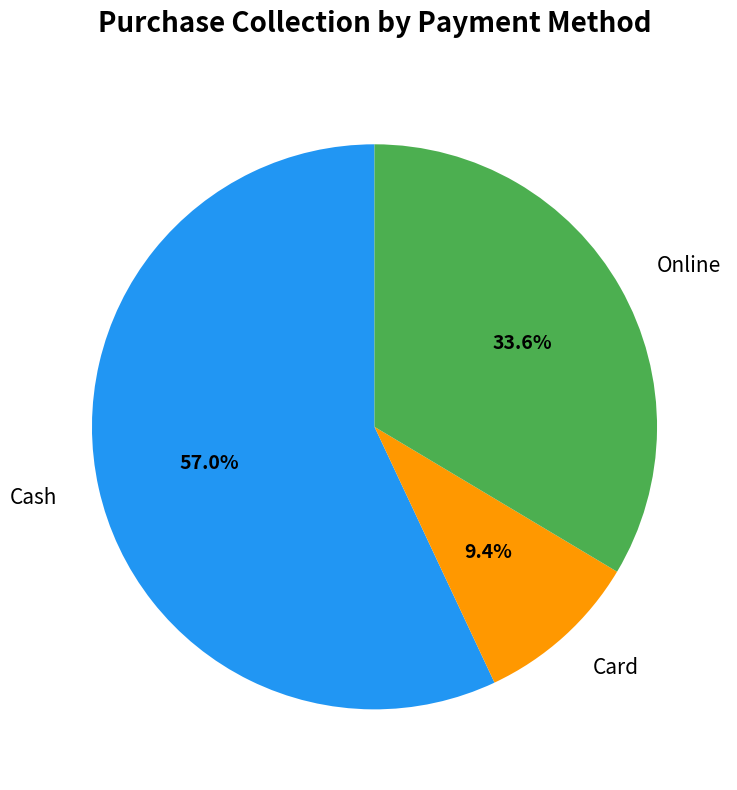

Is it true that Online is 22% of the pie?

False